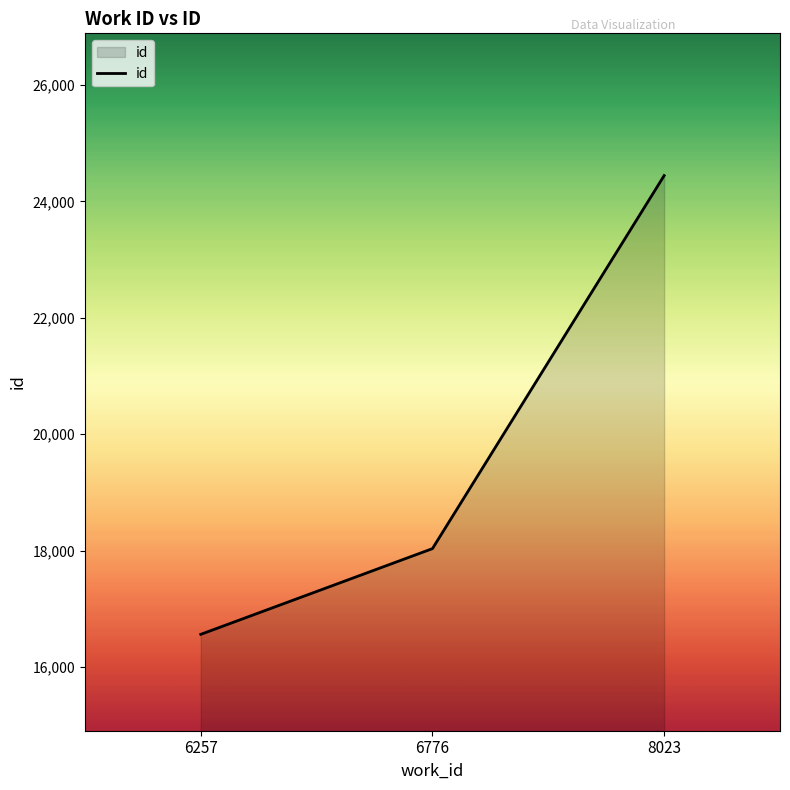

Count the number of data series in this chart.

1